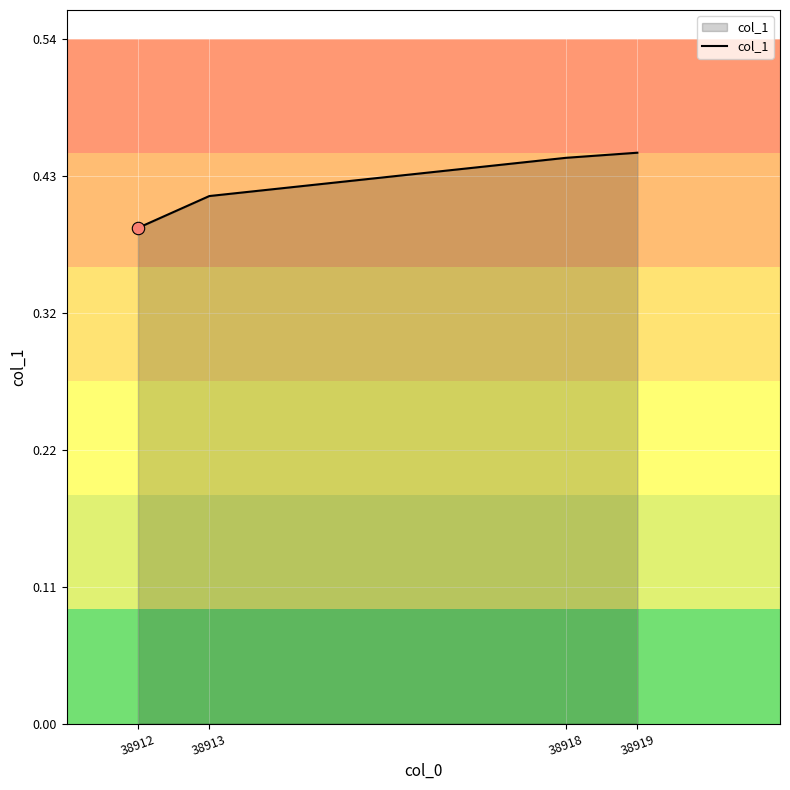

Between 38918 and 38913, which is larger?

38918